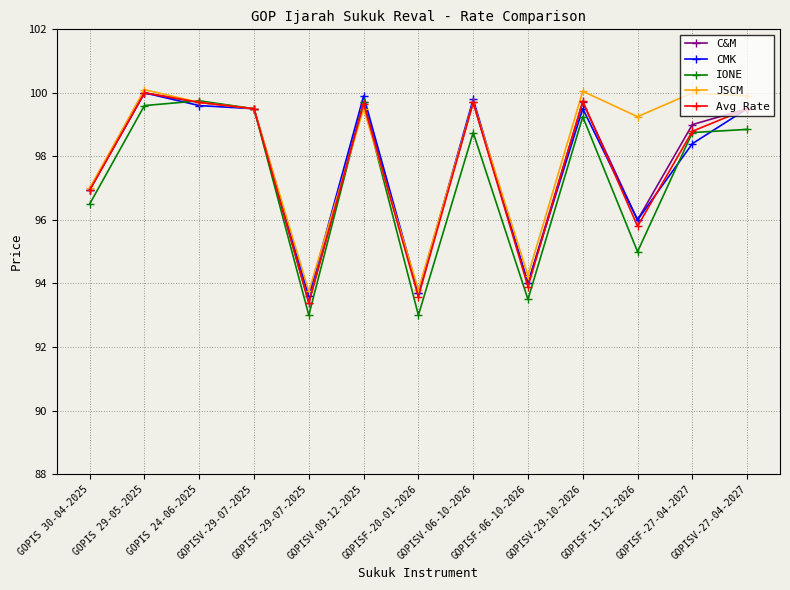

What position from the left is GOPISV-27-04-2027?

13